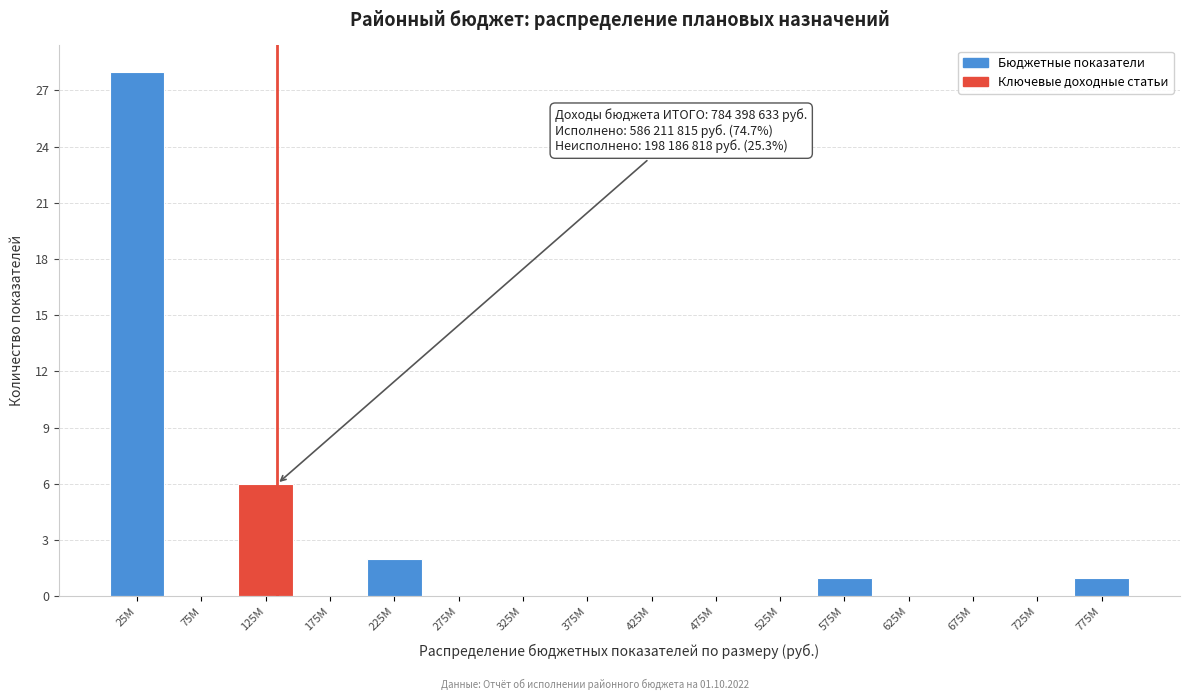

Reading left to right, extract all data points from this chart.

25M=28	75M=0	125M=6	175M=0	225M=2	275M=0	325M=0	375M=0	425M=0	475M=0	525M=0	575M=1	625M=0	675M=0	725M=0	775M=1